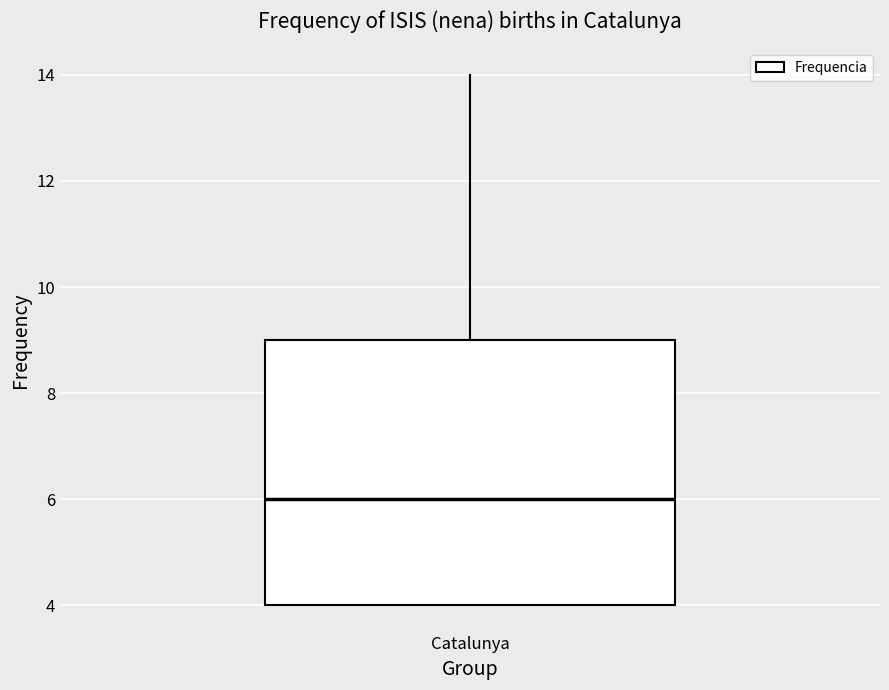

Where is the lower edge of the box for Catalunya on the y-axis? The values are not printed on the chart, so give them approximately, as read against the axis.

4